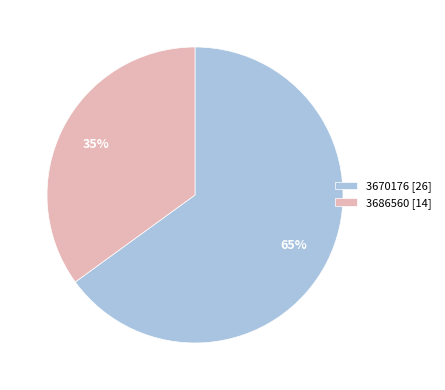

Which slice represents more than half of the pie?

3670176 [26]